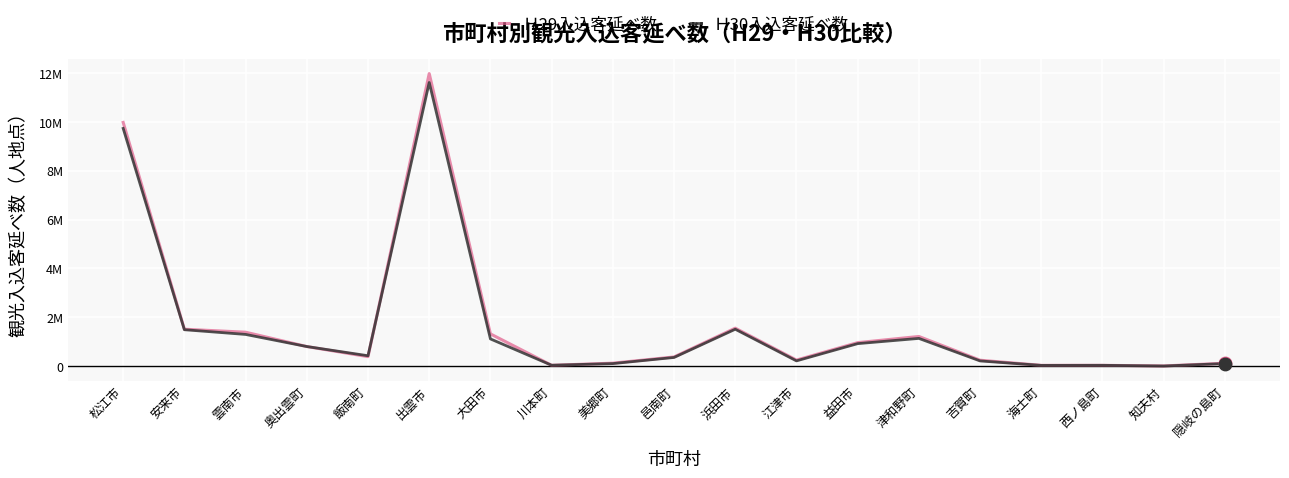

Which series has the largest total across all categories?

Ｈ29入込客延べ数